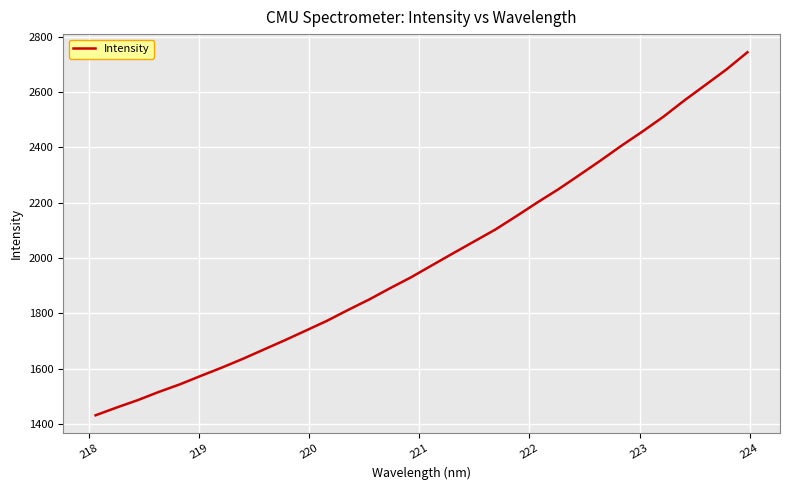

What is the maximum value shown in the chart?

2744.1